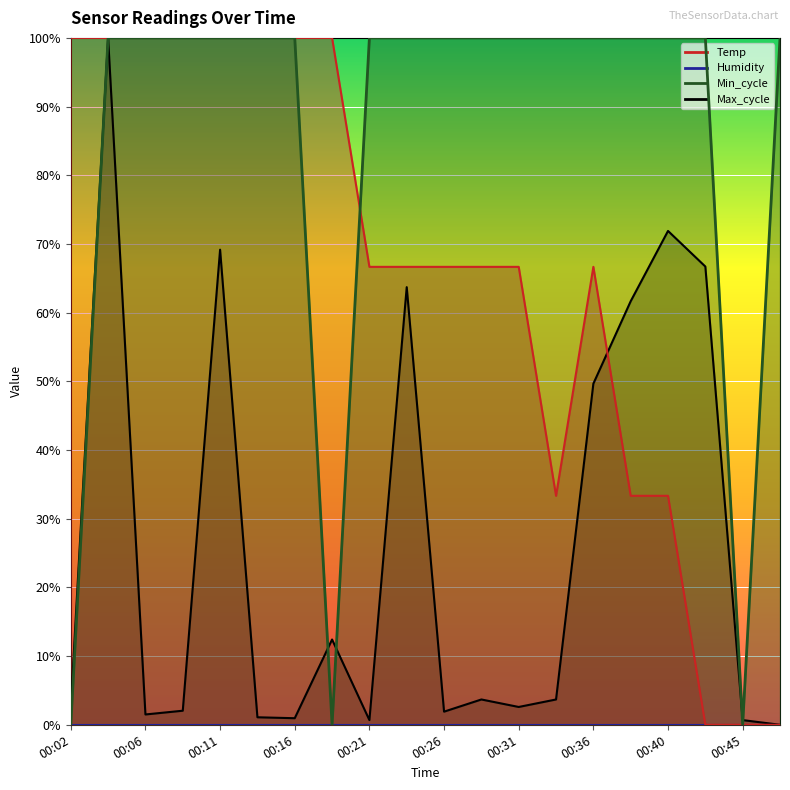

True or false: Temp has more than 2 points higher than both neighbors.

False